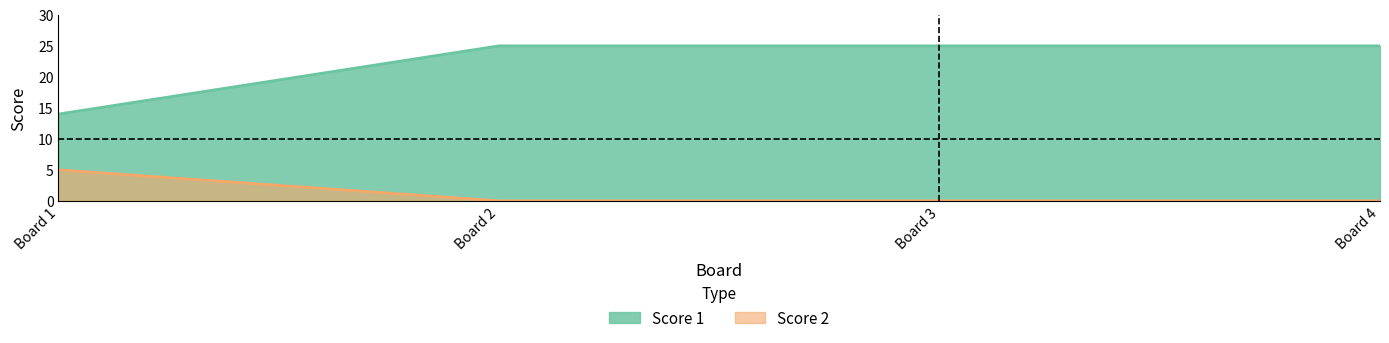

List the series in order of their peak value, highest first.

Score 1, Score 2